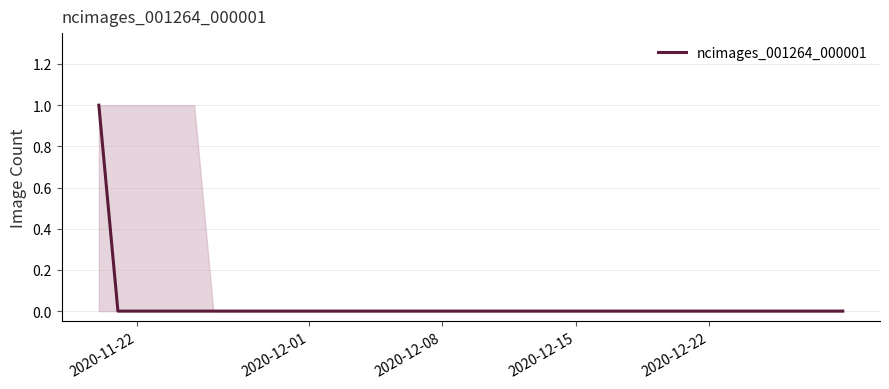

How many values exceed 0?

1